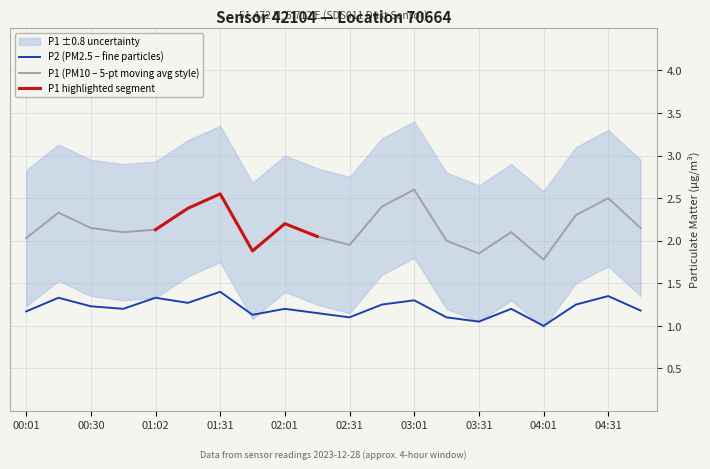

The value of P1 (PM10 – 5-pt moving avg style) at 02:01 is 1.5. True or false?

False